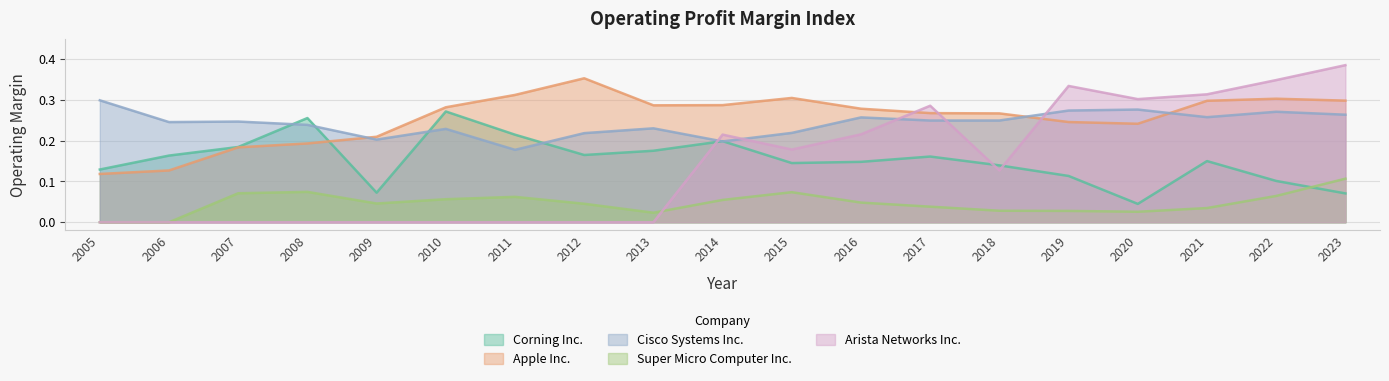

What is the total value across all series at 2017?

1.0